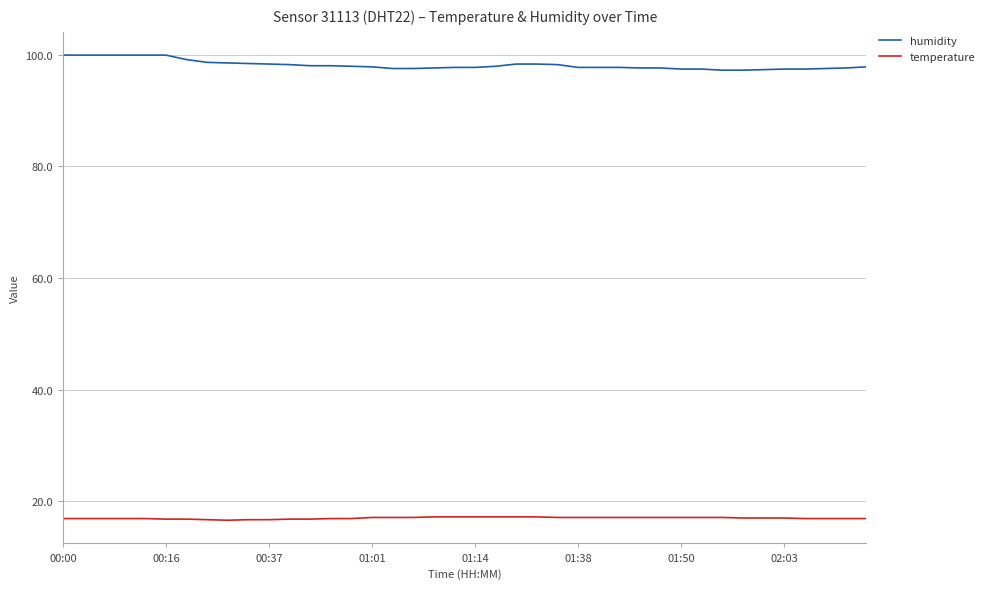

Rank the series by their maximum value, from lowest to highest.

temperature, humidity